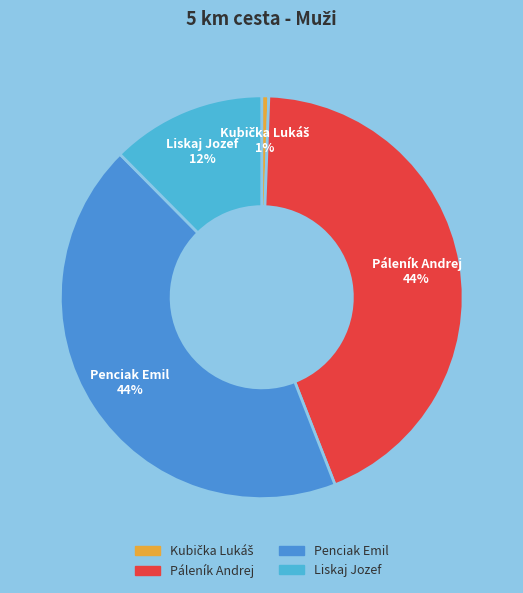

Is it true that Liskaj Jozef is 5% of the pie?

False